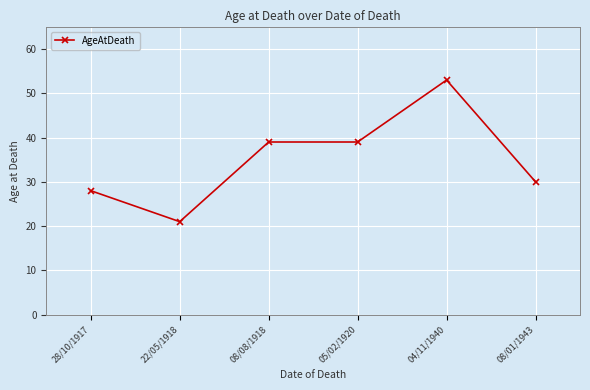

What value does the data have at 22/05/1918, to the nearest 10?

20